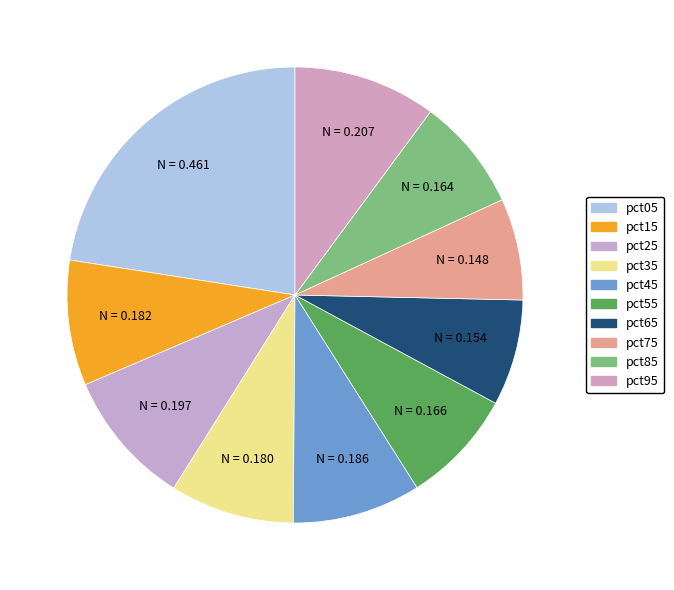

To the nearest percent, what is the combined percentage of pct75 and pct25?

17%